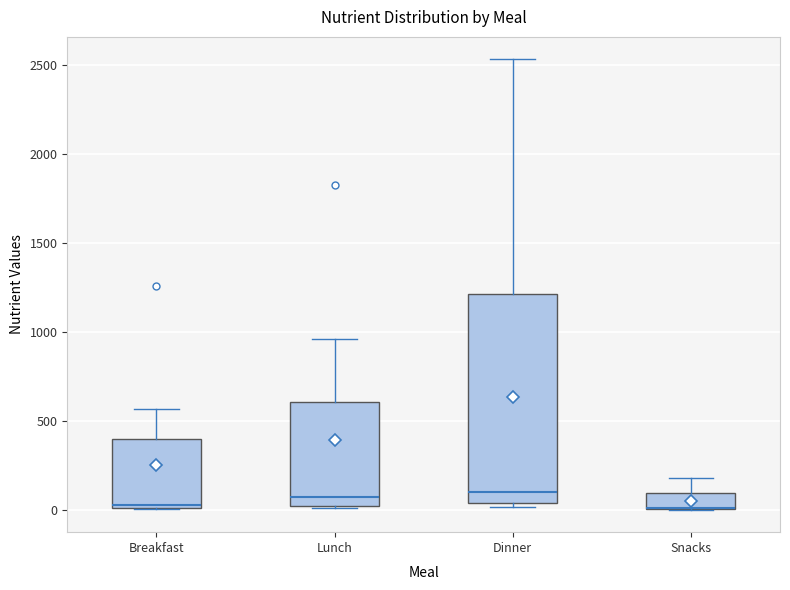

Reading left to right, read every box against the y-axis: the position of its median line, the range the box covers, and the ends of its whiskers. The values are not printed on the chart, so give them approximately, as read against the axis.

Breakfast: median 0, box 0 to 400, whiskers 0 to 550
Lunch: median 50, box 0 to 600, whiskers 0 (just below the box's lower edge) to 950
Dinner: median 100, box 50 to 1200, whiskers 0 to 2550
Snacks: median 0 (drawn on the box's lower edge), box 0 to 100, whiskers 0 to 200